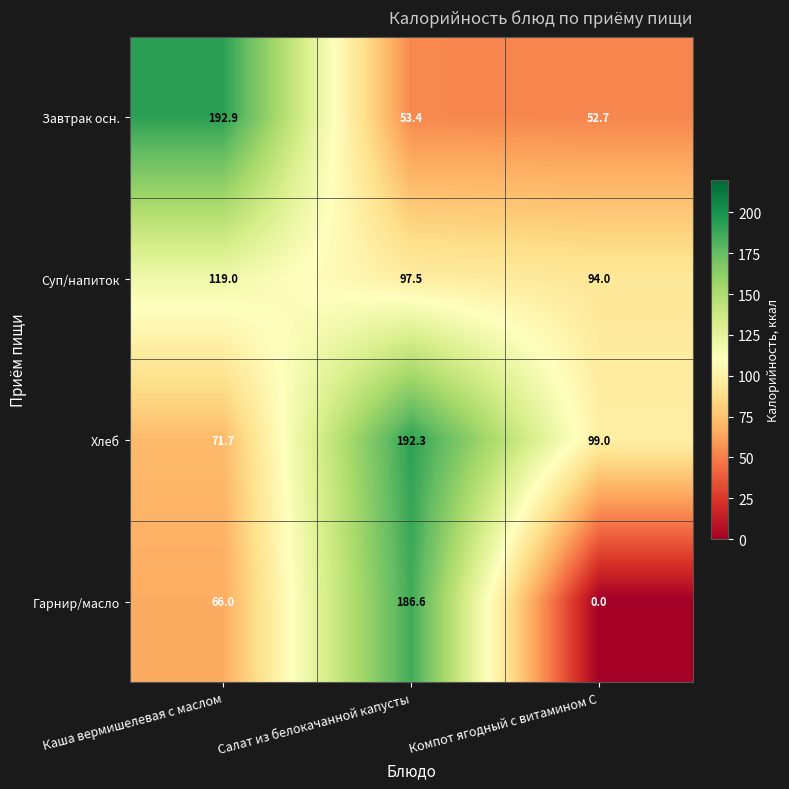

Read the Гарнир/масло value at Салат из белокачанной капусты.

186.6